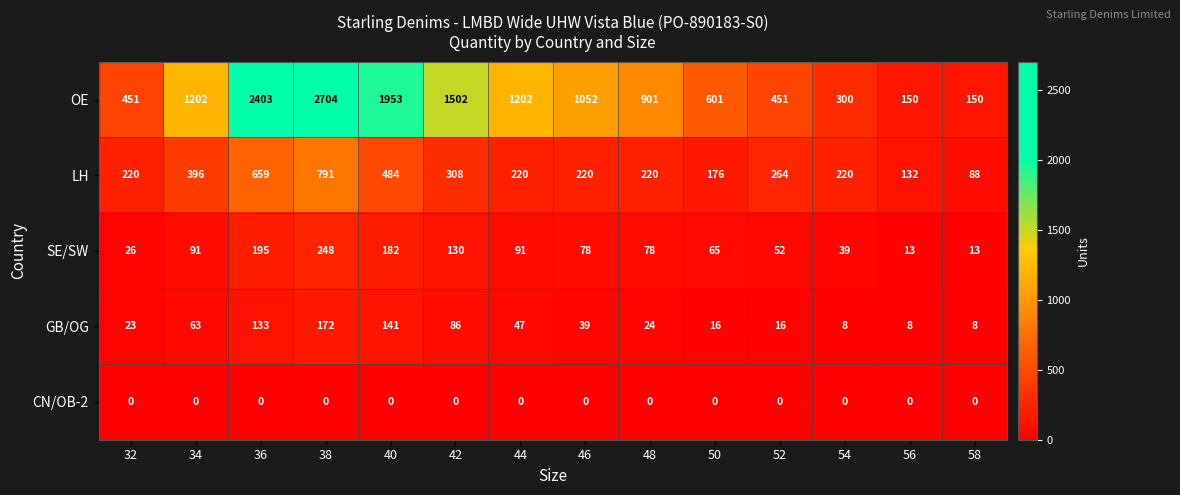

What is the difference between the highest and lowest values at 48?

901